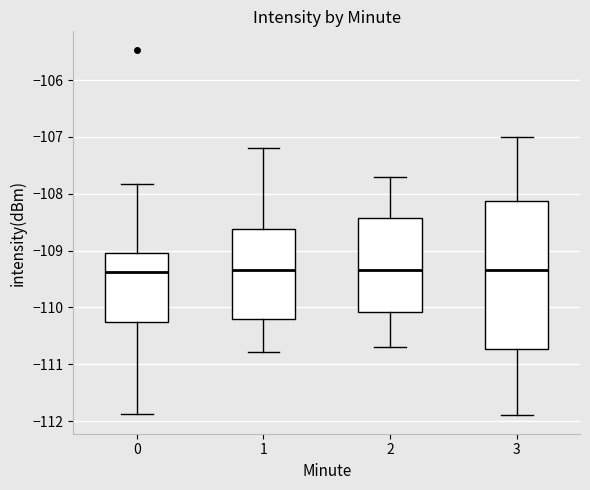

Reading left to right, read every box against the y-axis: the position of its median line, the range the box covers, and the ends of its whiskers. The values are not printed on the chart, so give them approximately, as read against the axis.

0: median -109.4, box -110.3 to -109.1, whiskers -111.9 to -107.8
1: median -109.3, box -110.2 to -108.6, whiskers -110.8 to -107.2
2: median -109.3, box -110.1 to -108.4, whiskers -110.7 to -107.7
3: median -109.3, box -110.7 to -108.1, whiskers -111.9 to -107.0